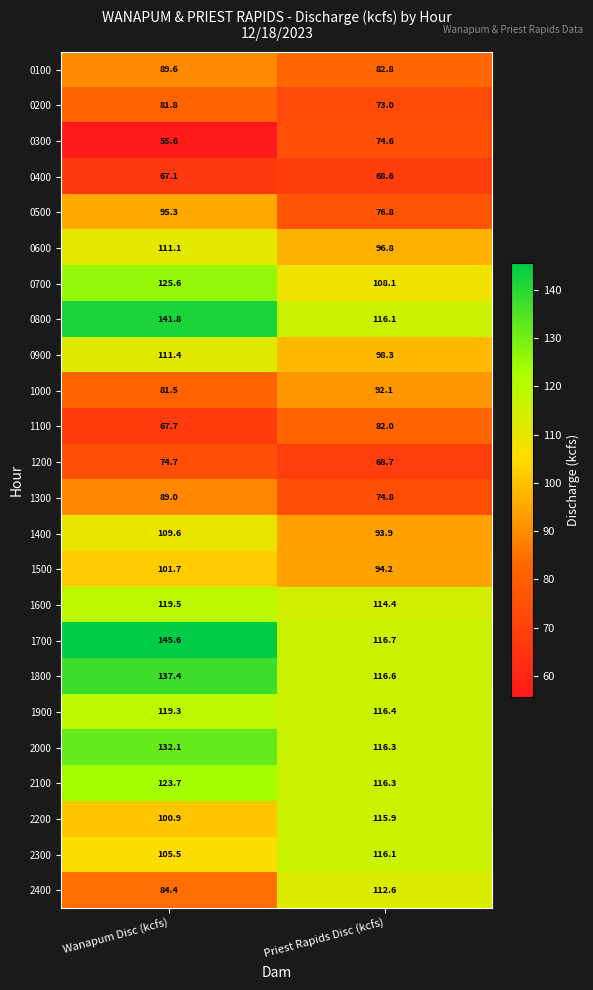

Read the 1200 value at Wanapum Disc (kcfs).

74.7